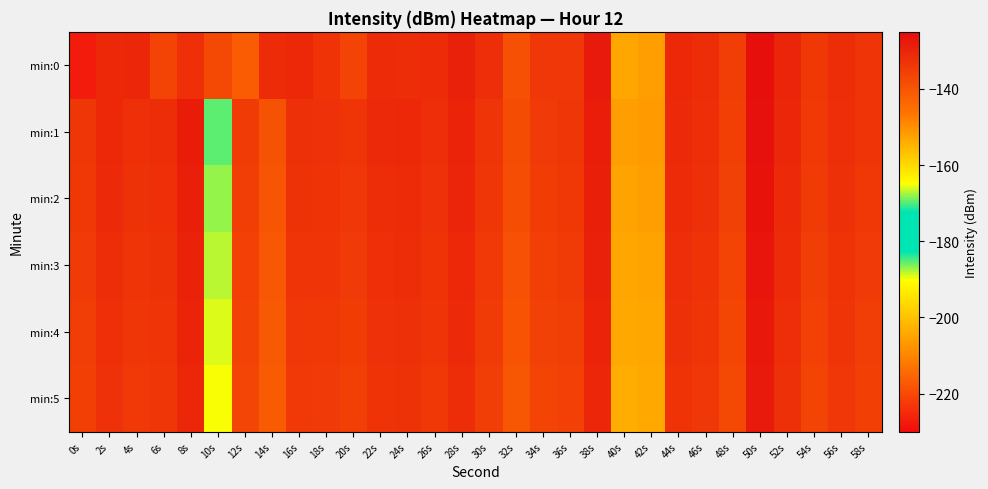

Between 20s and 58s, which is larger?

58s